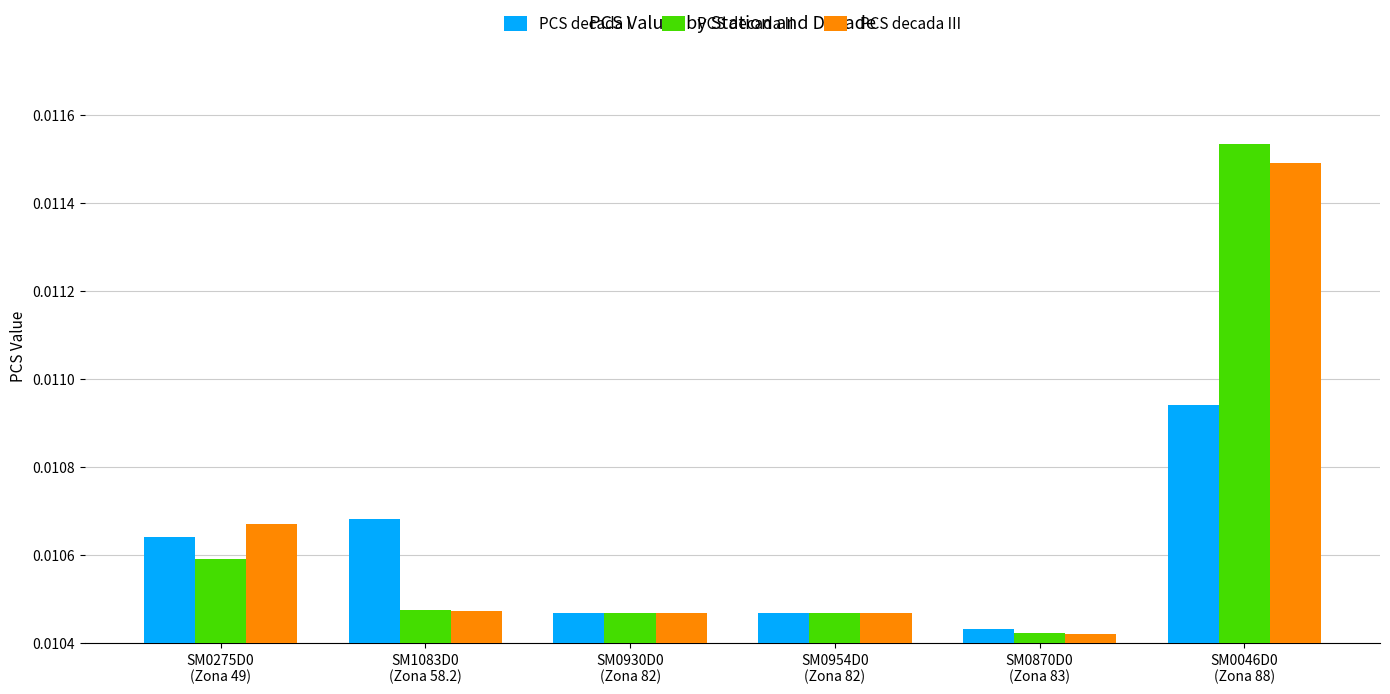

Which series has the largest range (max minus min)?

PCS decada II